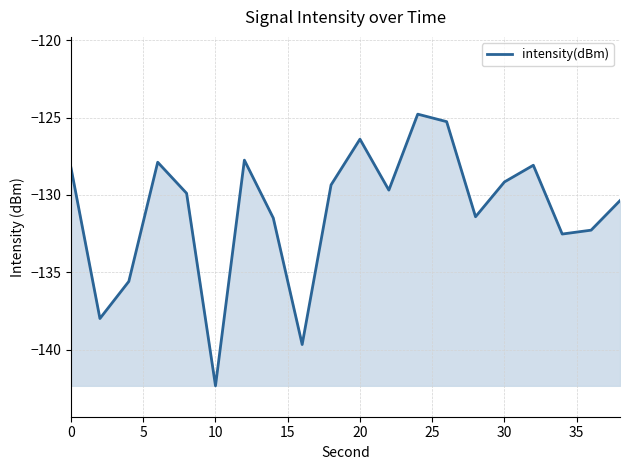

What is the minimum value shown in the chart?

-142.3